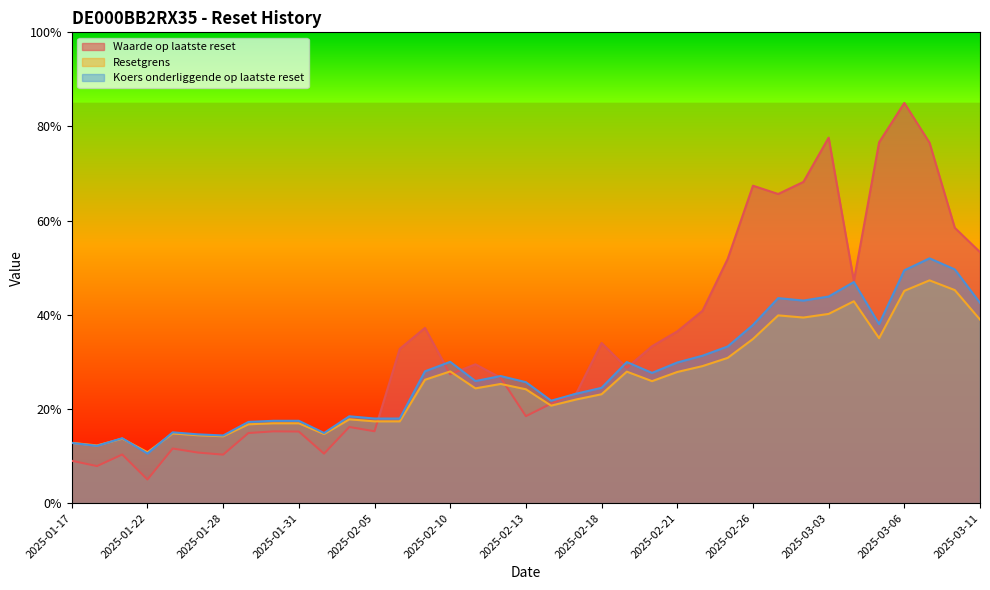

List the series in order of their peak value, lowest first.

Resetgrens, Koers onderliggende op laatste reset, Waarde op laatste reset